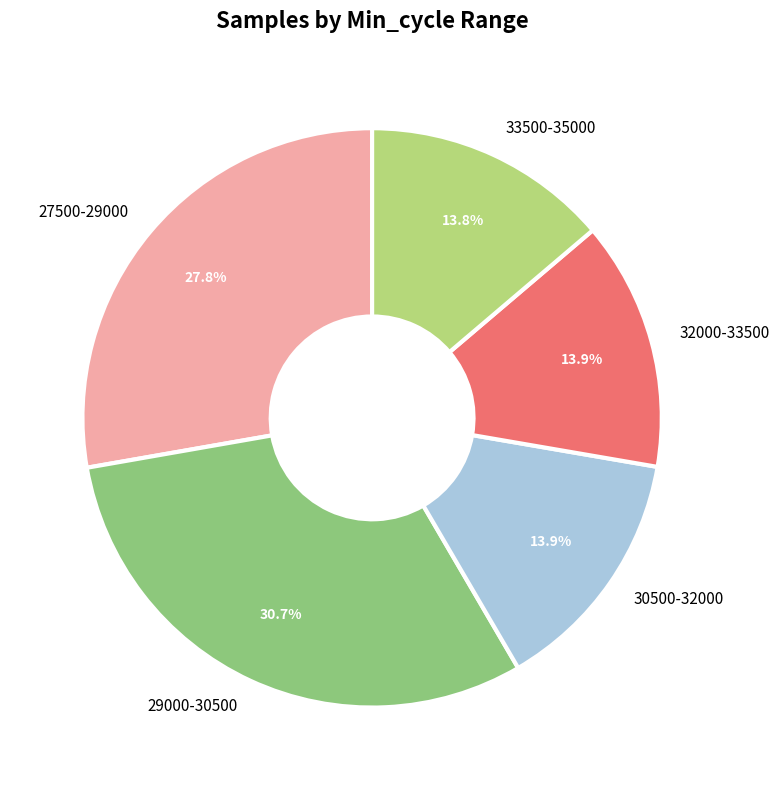

Is the sum of 32000-33500 and 30500-32000 greater than half?

No